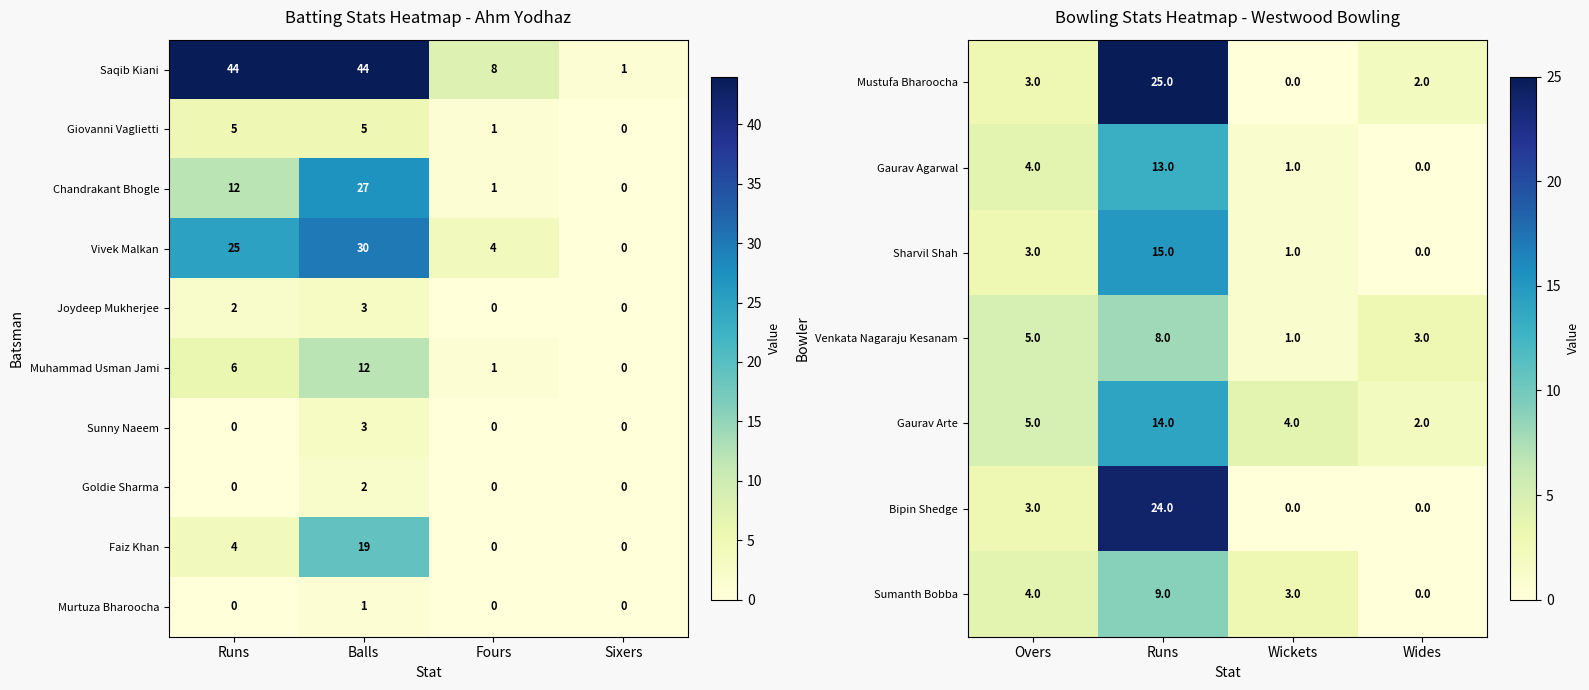

The Sunny Naeem series shows 0 at Runs. True or false?

True